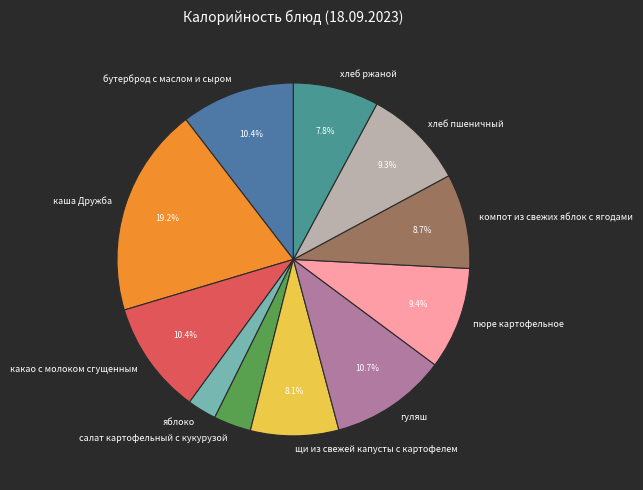

Is there a majority slice in this chart?

No